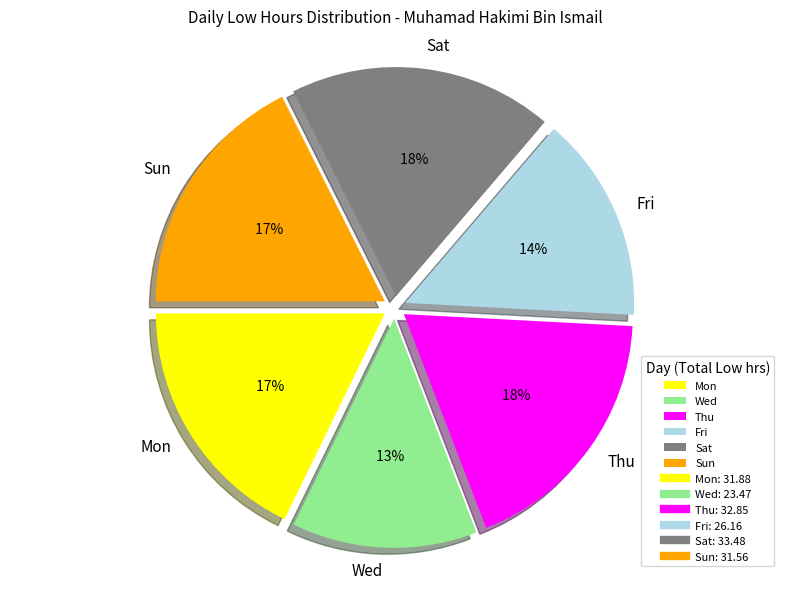

Between 19 and 16, which is larger?

19